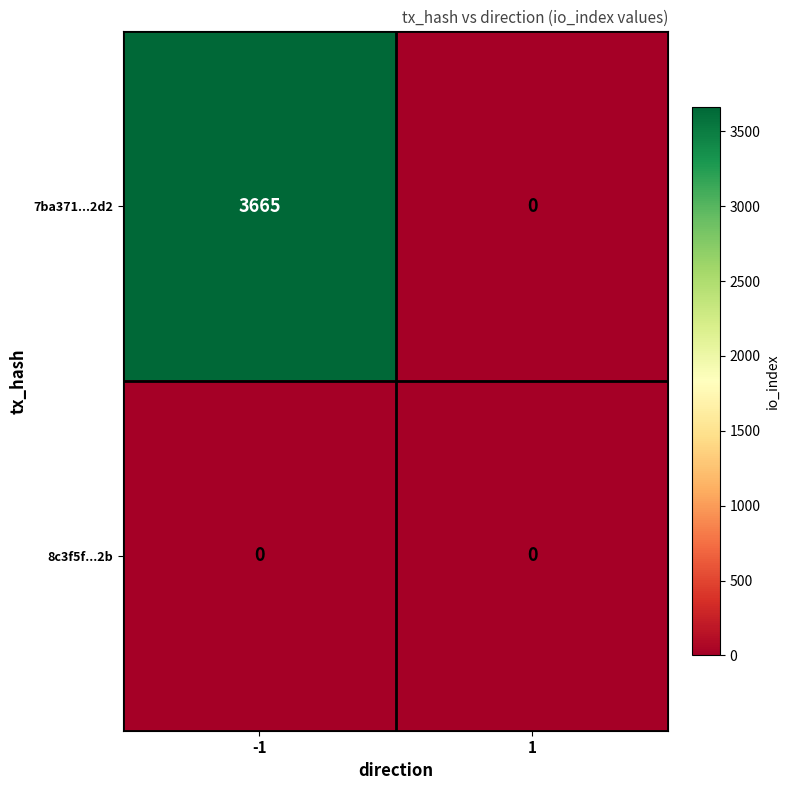

At which category is the sum across all series the highest?

-1